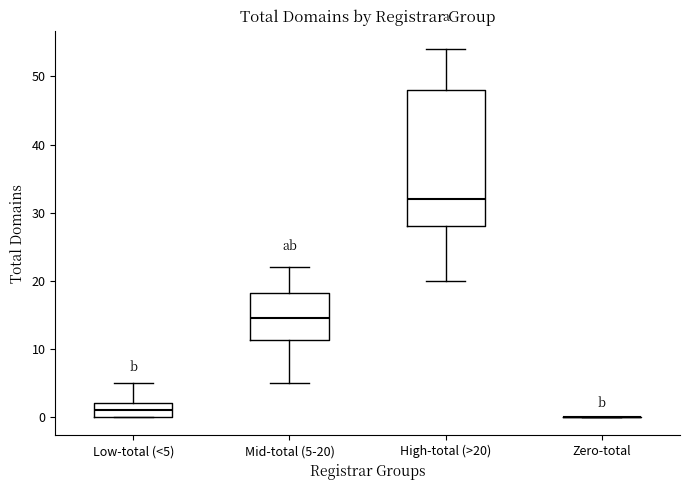

Reading left to right, read every box against the y-axis: the position of its median line, the range the box covers, and the ends of its whiskers. The values are not printed on the chart, so give them approximately, as read against the axis.

Low-total (<5): median 1, box 0 to 2, whiskers 0 to 5
Mid-total (5-20): median 15, box 11 to 18, whiskers 5 to 22
High-total (>20): median 32, box 28 to 48, whiskers 20 to 54
Zero-total: box collapsed to a line at 0, whiskers 0 to 0